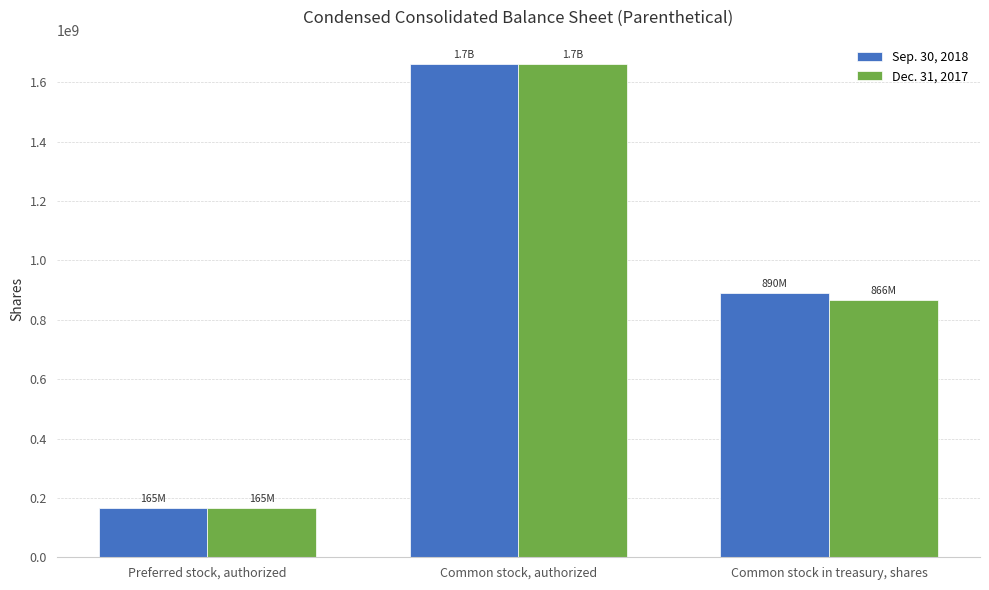

Are the bars grouped side by side (vs. stacked)?

Yes